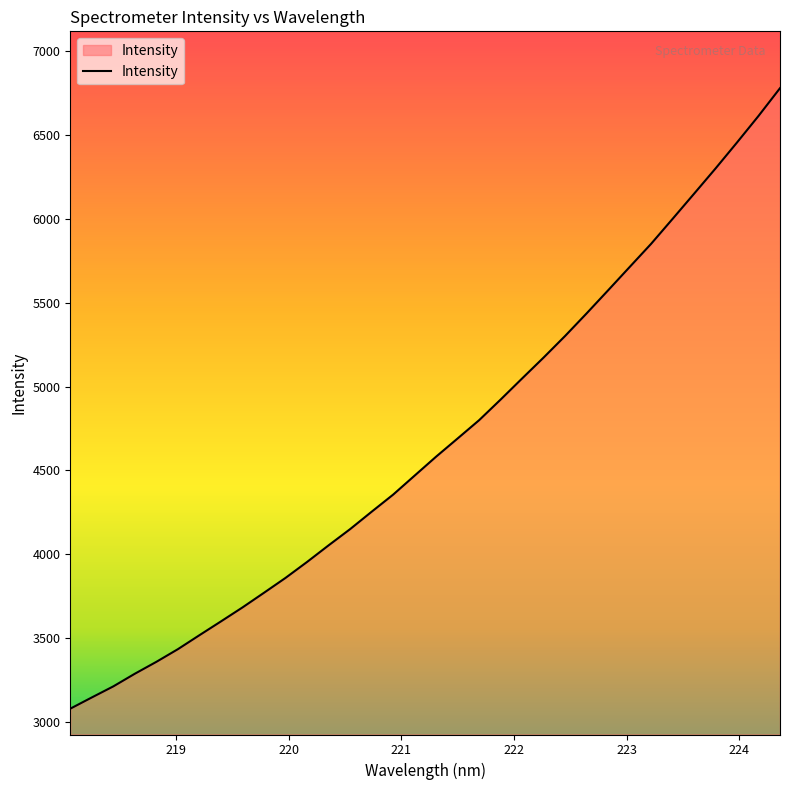

How many lines are shown in the chart?

1